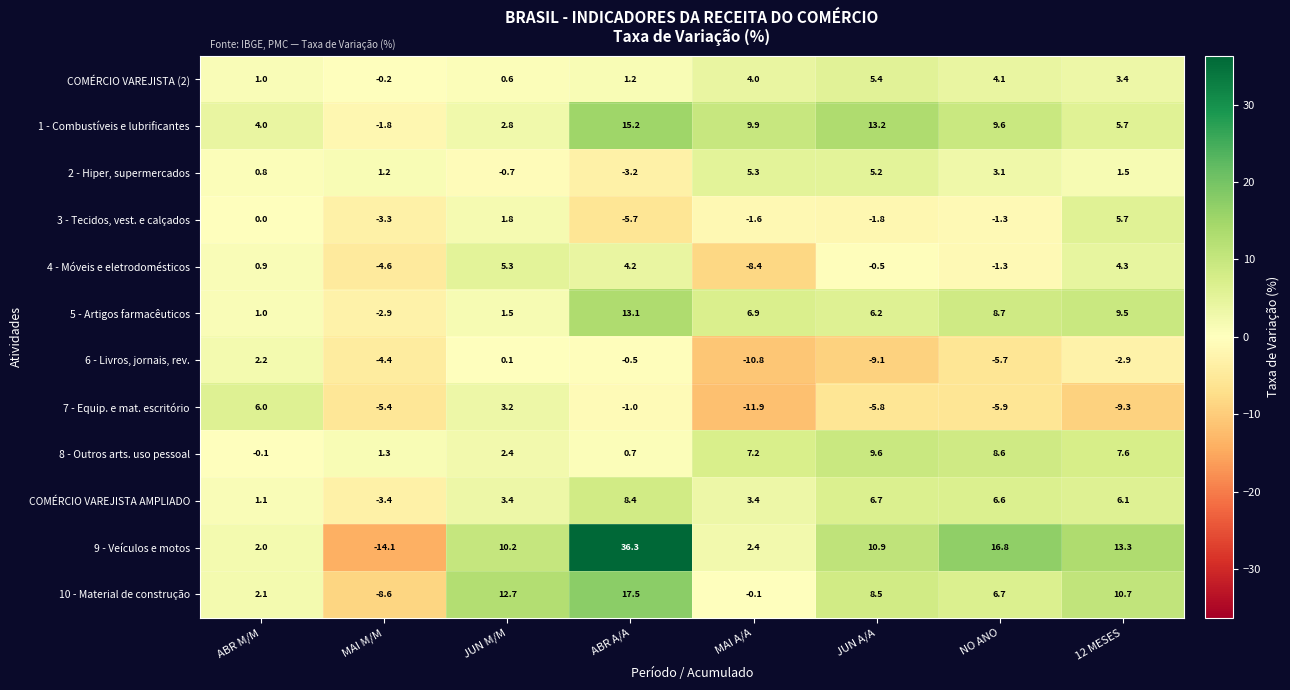

What value does the 2 - Hiper, supermercados series have at 12 MESES?

1.5